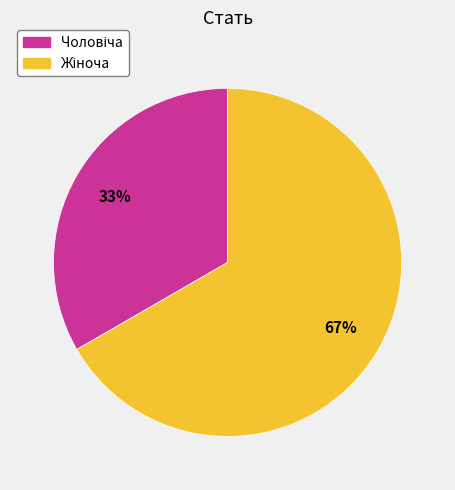

To the nearest percent, what is the average slice percentage?

50%